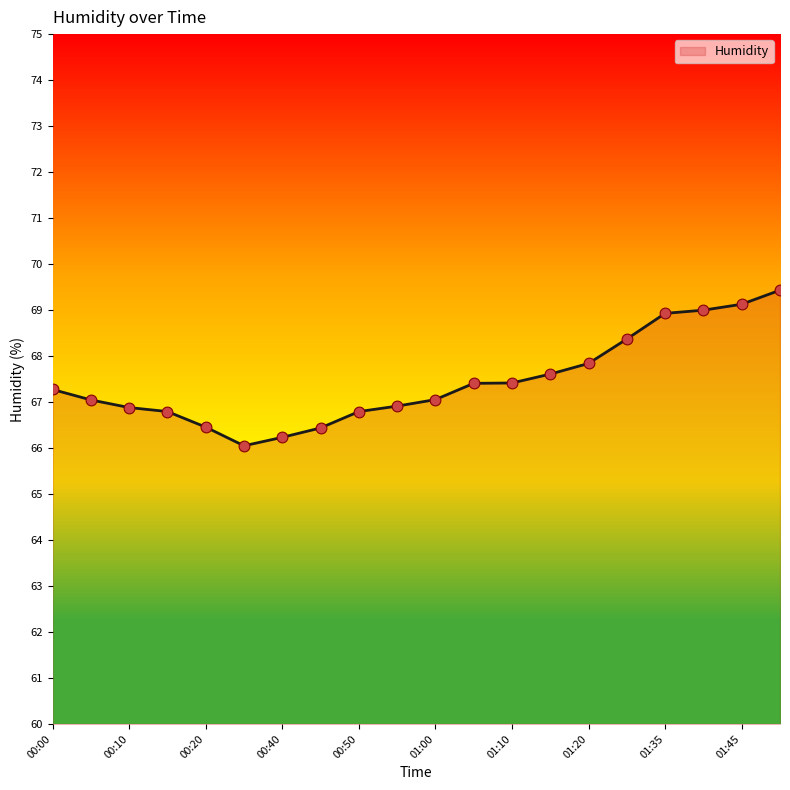

What is the maximum value shown in the chart?

69.4